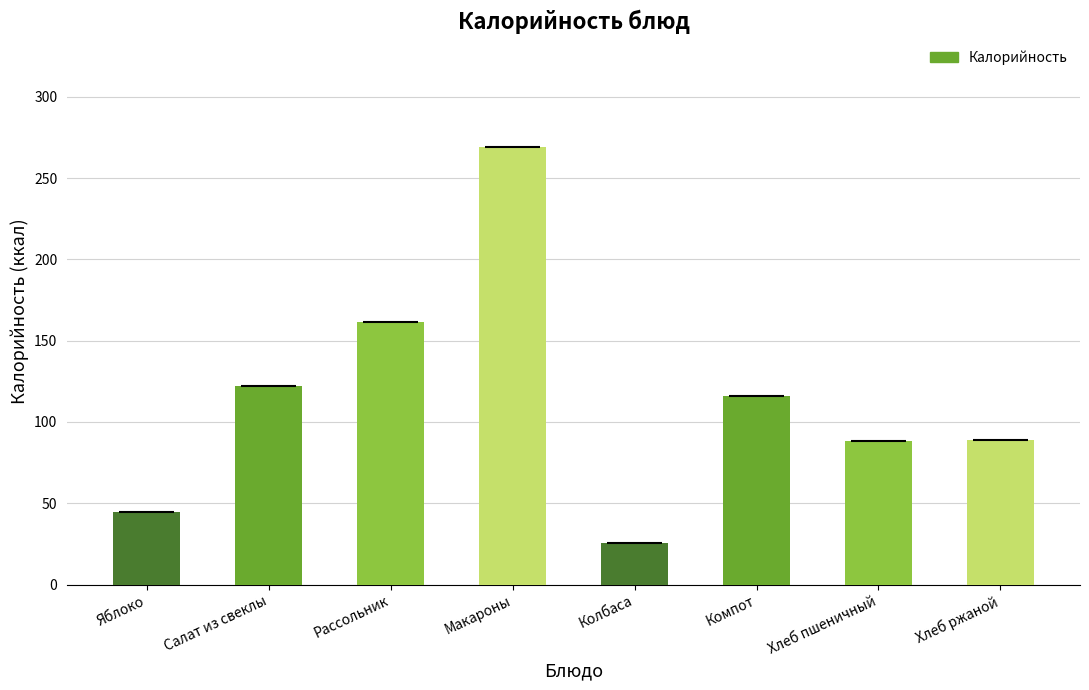

At which category does the chart reach its minimum across all series?

Колбаса